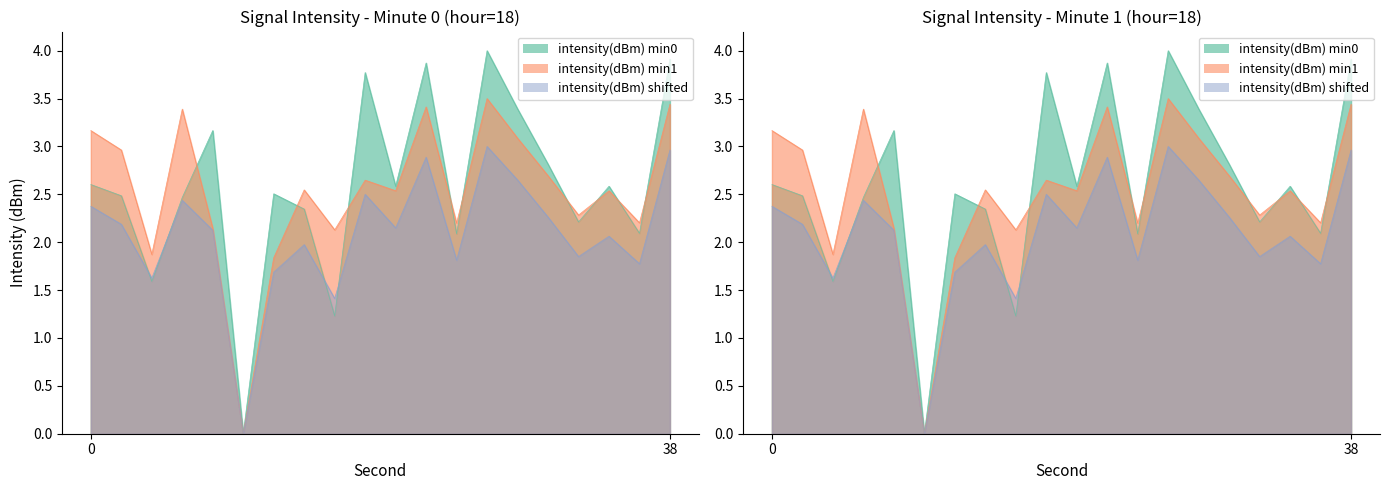

Where do intensity(dBm) min0 and intensity(dBm) min1 first cross each other?

6 and 8